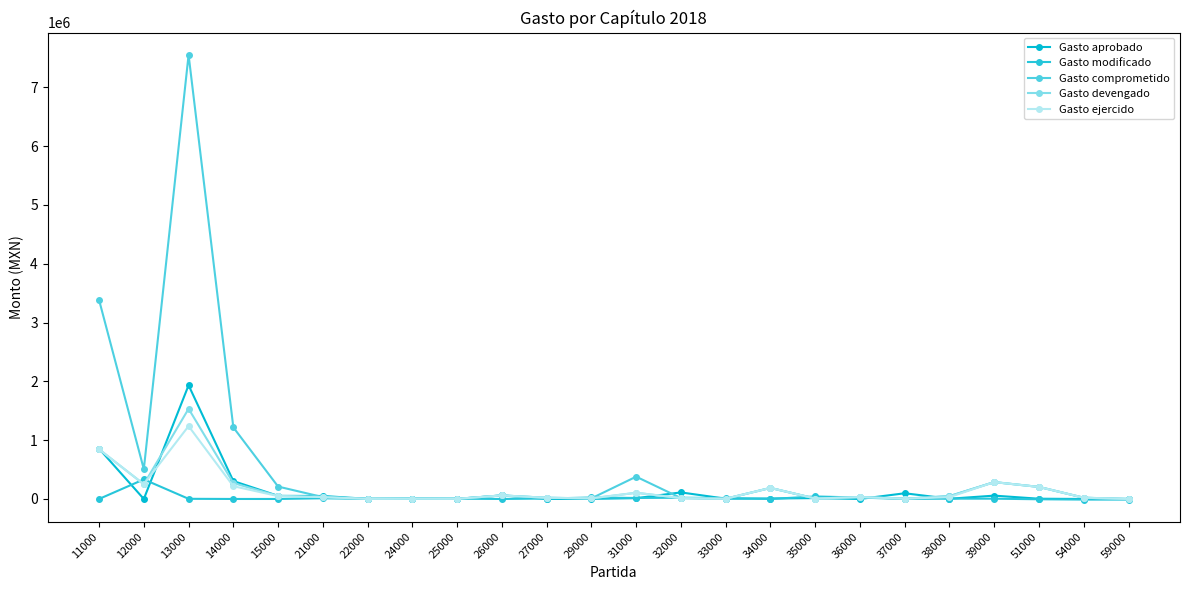

Which series has the largest total across all categories?

Gasto comprometido